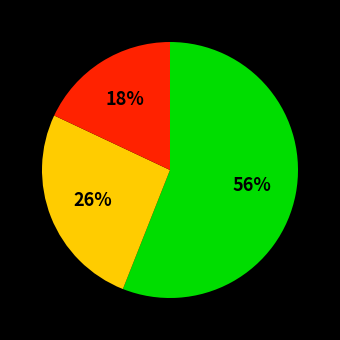

To the nearest percent, what is the average slice percentage?

33%